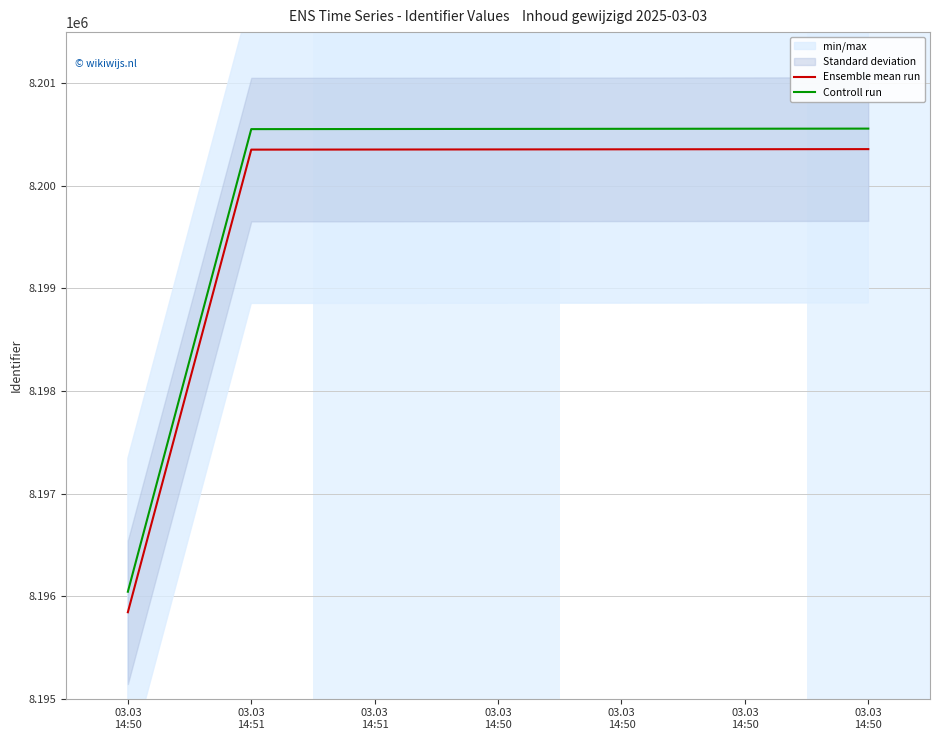

Reading right to left, extract all data points from this chart.

Ensemble mean run: 03.03
14:50=8200359	03.03
14:50=8200358	03.03
14:50=8200357	03.03
14:50=8200356	03.03
14:51=8200355	03.03
14:51=8200354	03.03
14:50=8195843
Controll run: 03.03
14:50=8200559	03.03
14:50=8200558	03.03
14:50=8200557	03.03
14:50=8200556	03.03
14:51=8200555	03.03
14:51=8200554	03.03
14:50=8196043